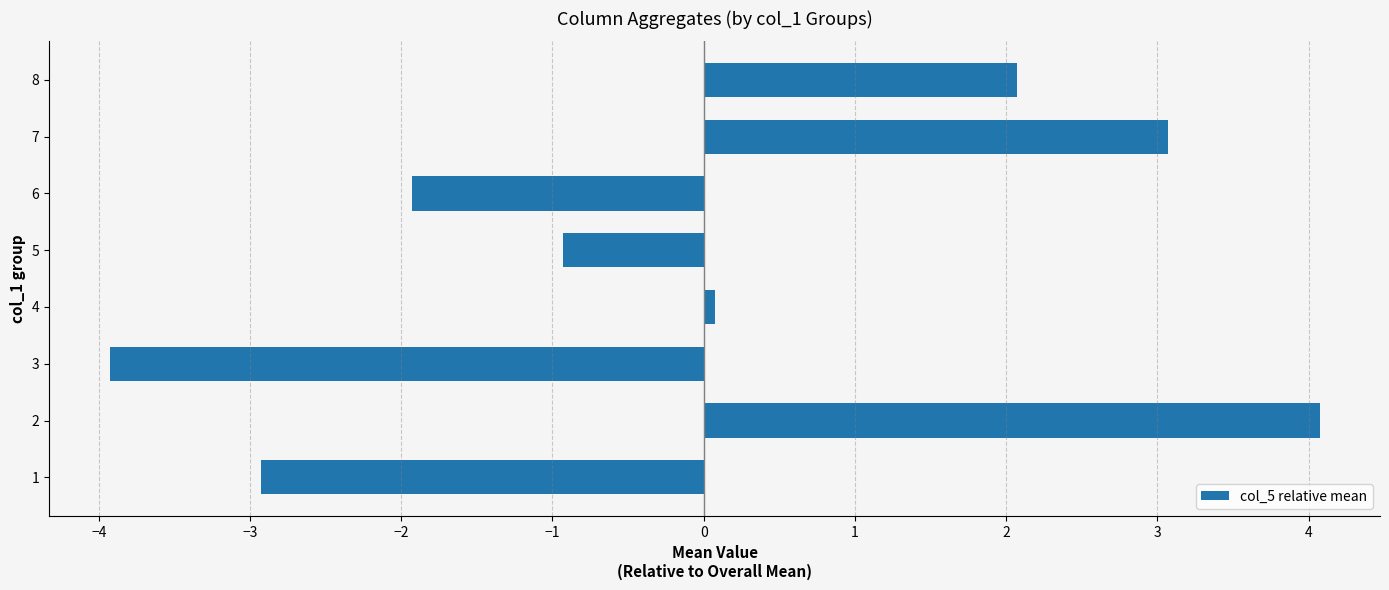

The value at 6 is -1.9. True or false?

True